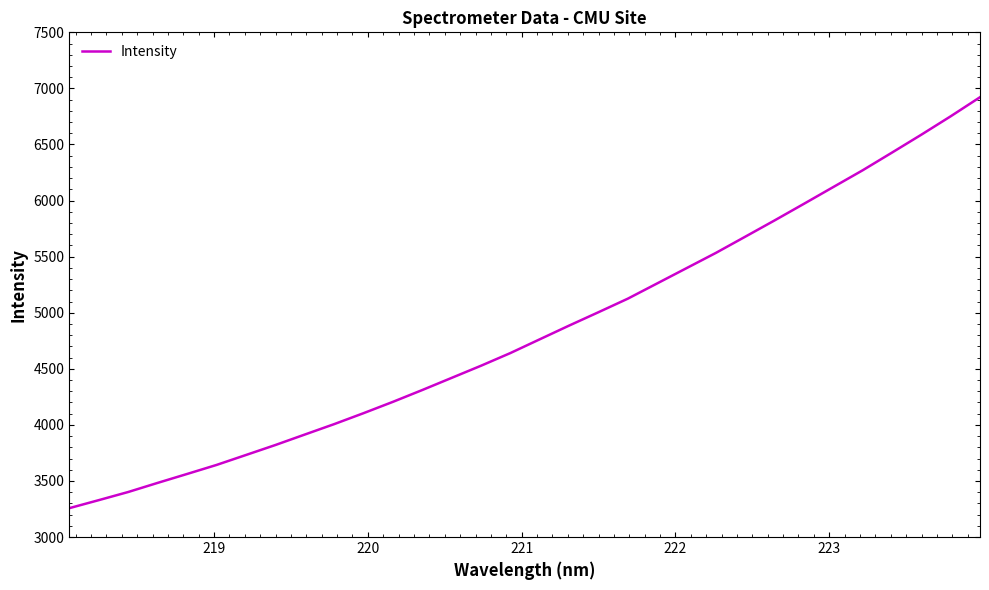

How many series are shown in this chart?

1